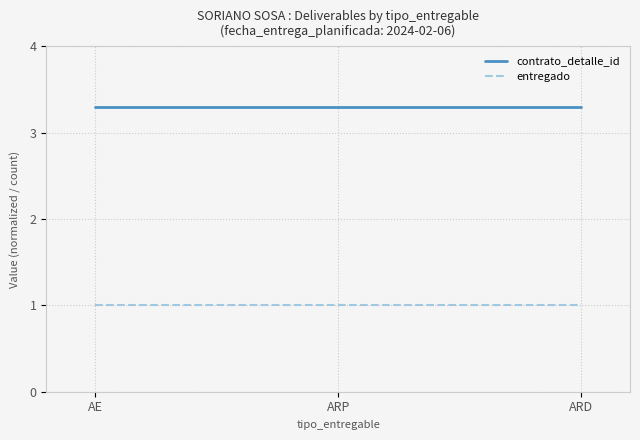

What is the maximum value shown in the chart?

3.3